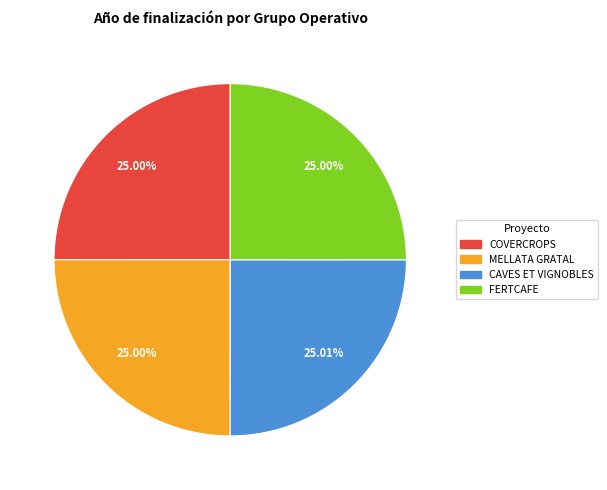

To the nearest percent, what portion does COVERCROPS represent?

25%